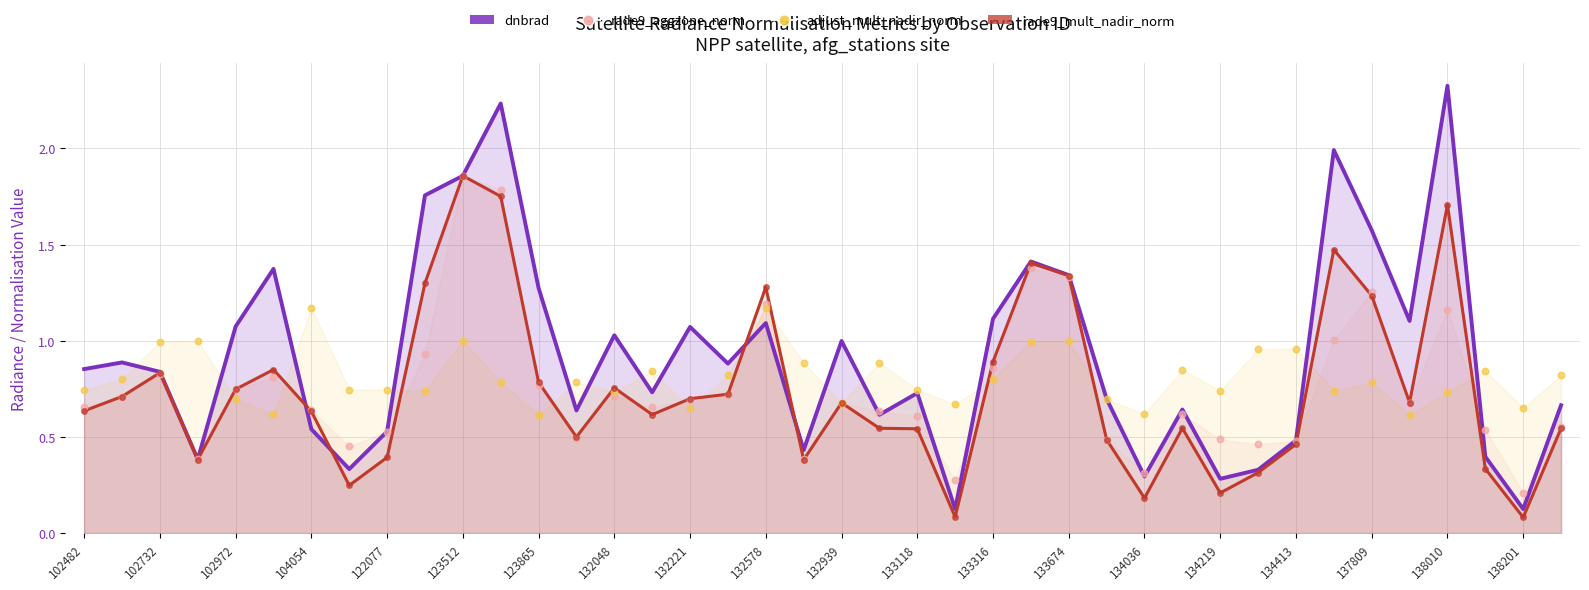

Which series contains the highest Y value?

dnbrad